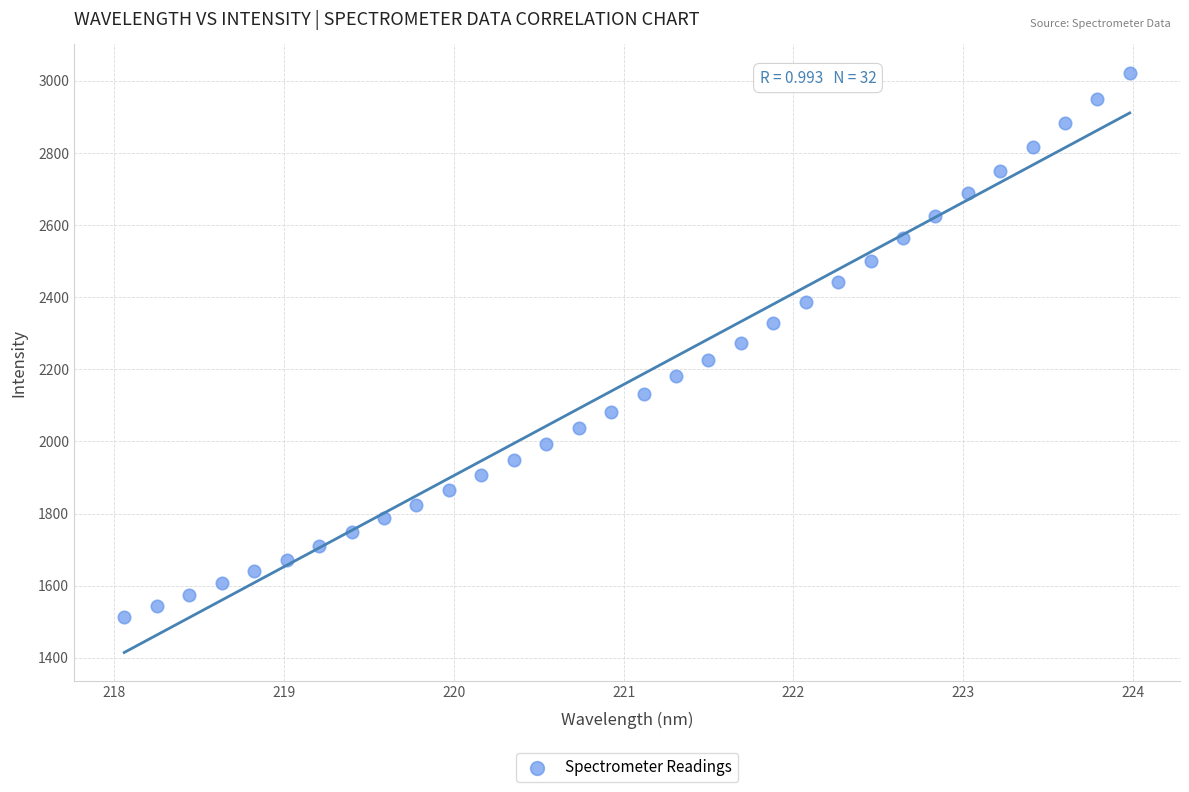

What is the range of X values (max minus min)?

5.9